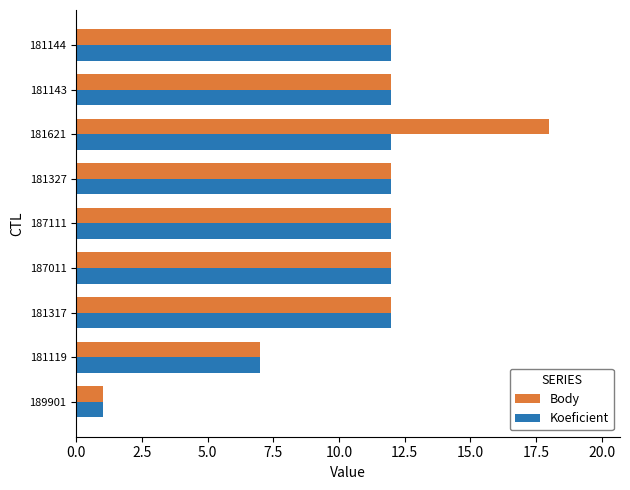

What is the approximate value of Koeficient at 181327?

12